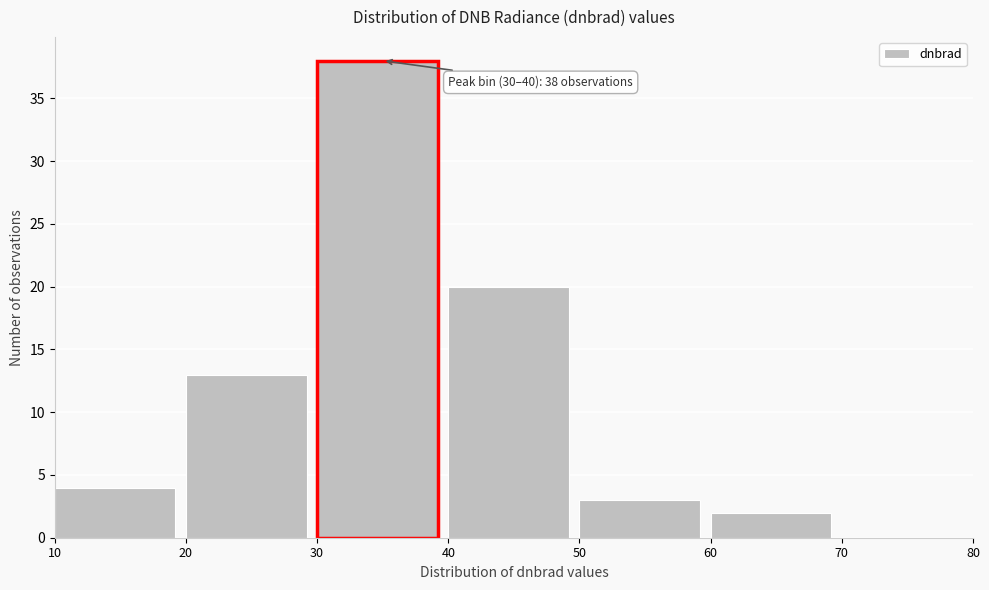

Which range on the x-axis has the tallest bar?

30 to 40